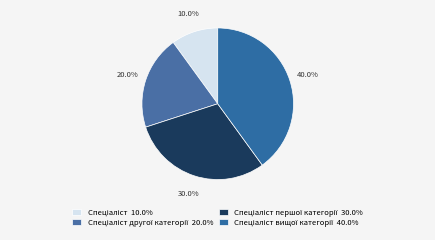

How many slices are in this pie chart?

4